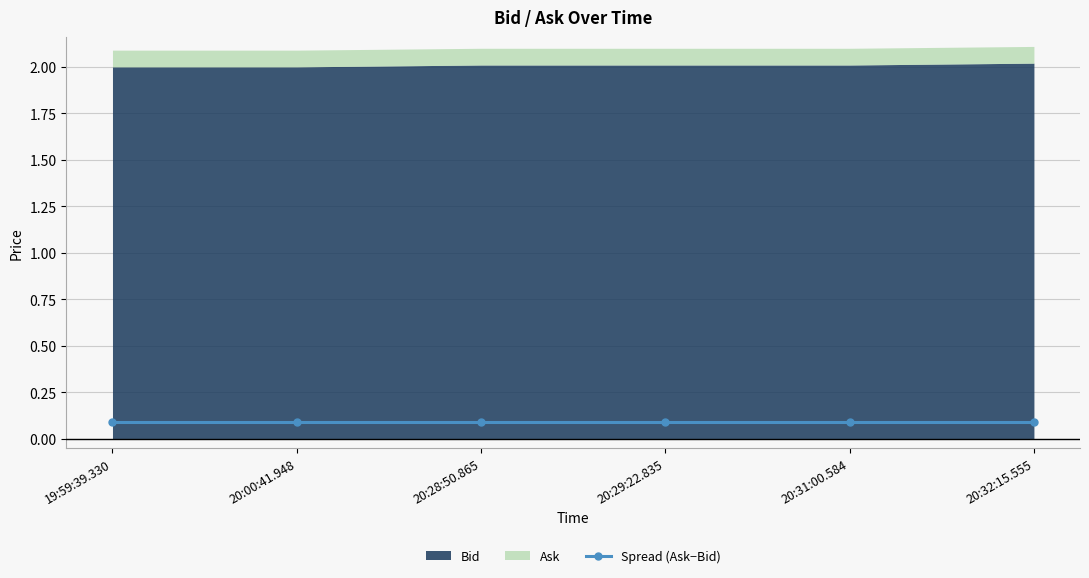

Which has a higher value, 20:00:41.948 or 20:31:00.584?

20:31:00.584